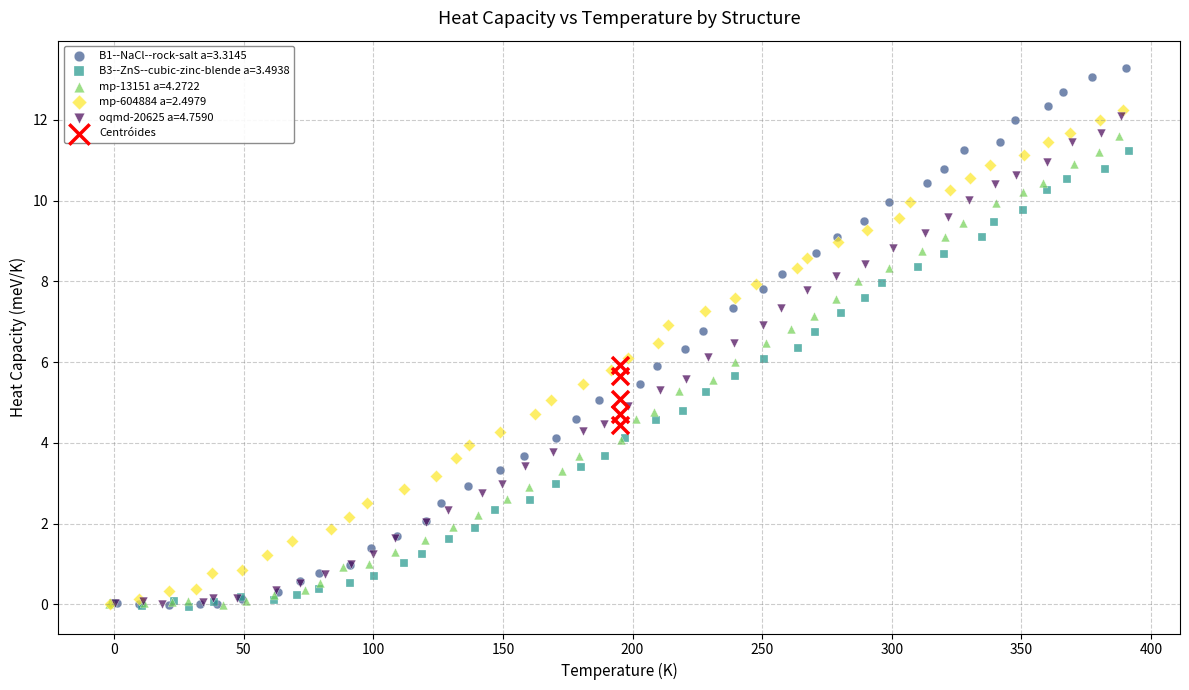

Which series has the widest spread of Y values?

B1--NaCl--rock-salt a=3.3145